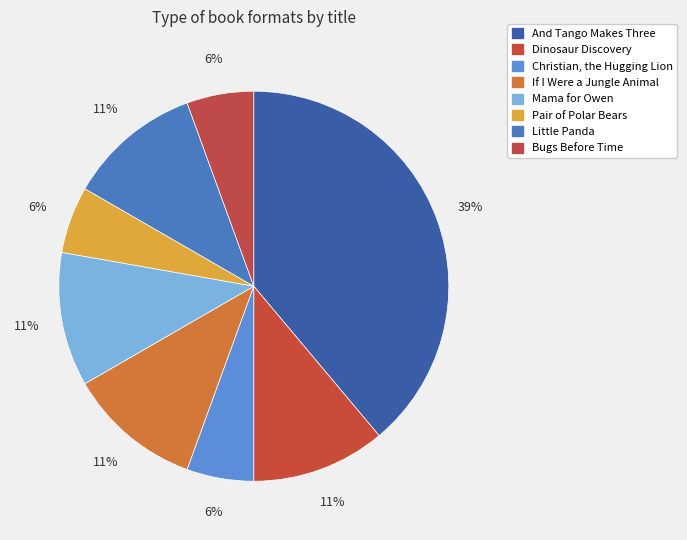

Count the number of slices in the pie.

8